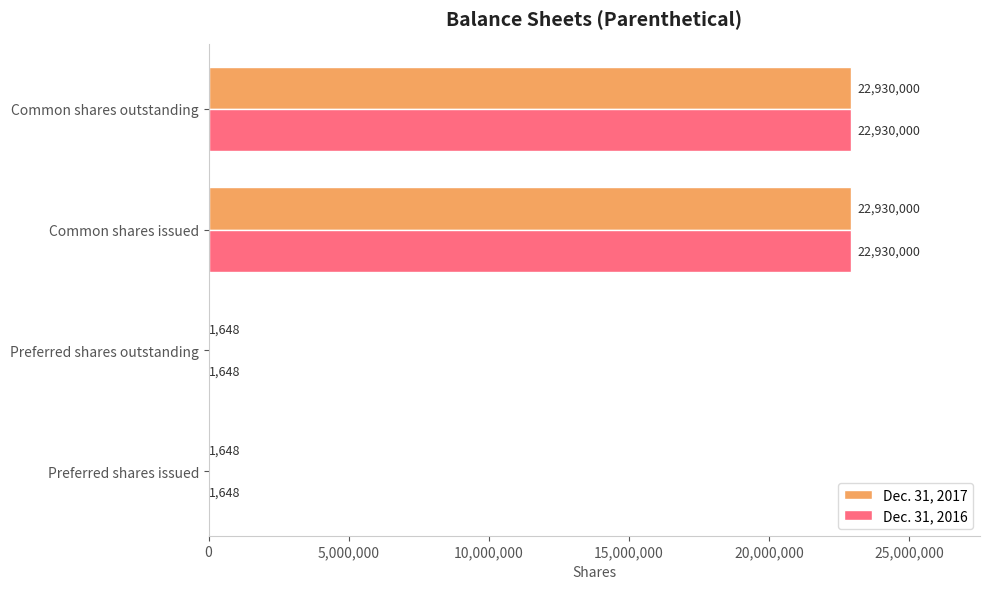

Is it true that Dec. 31, 2017 equals 1648 at Preferred shares outstanding?

True